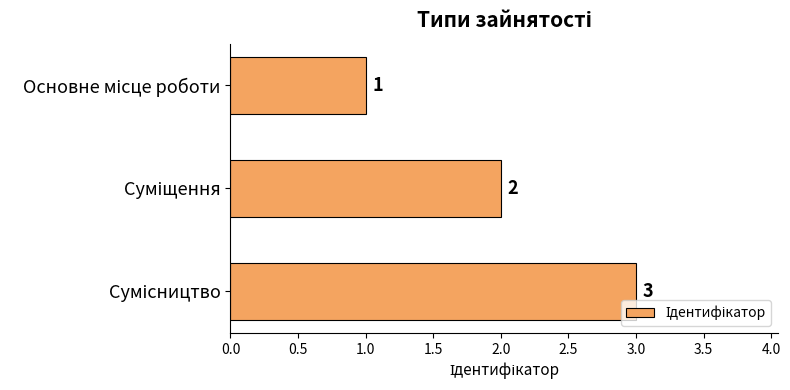

What is the value of the 1st bar from the top?

1